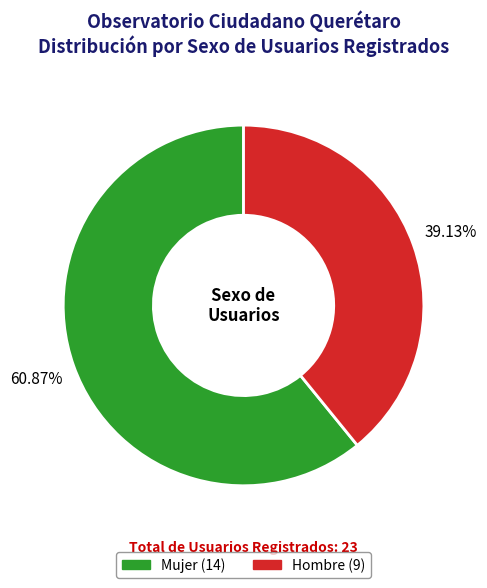

How many segments does this pie chart have?

2